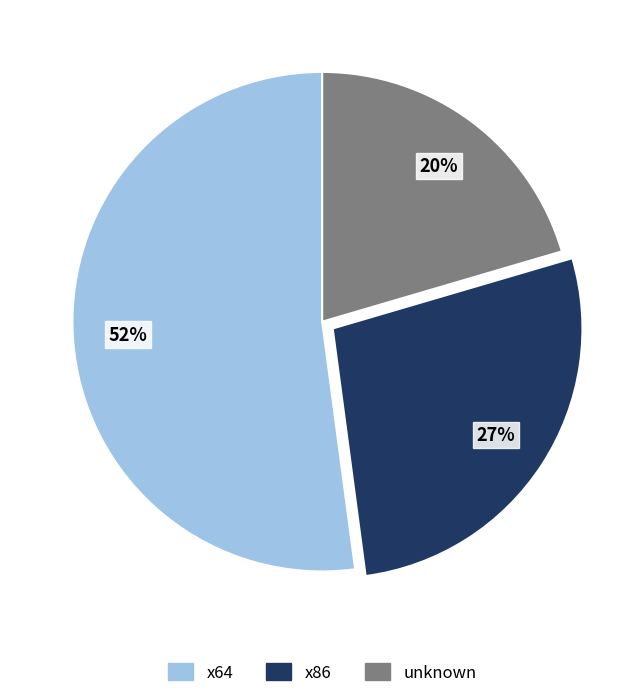

Which category has the smallest portion of the pie?

unknown